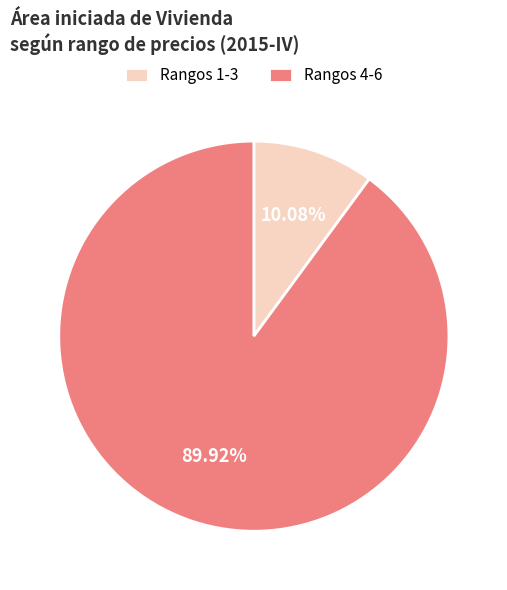

Is the sum of Rangos 1-3 and Rangos 4-6 greater than half?

Yes